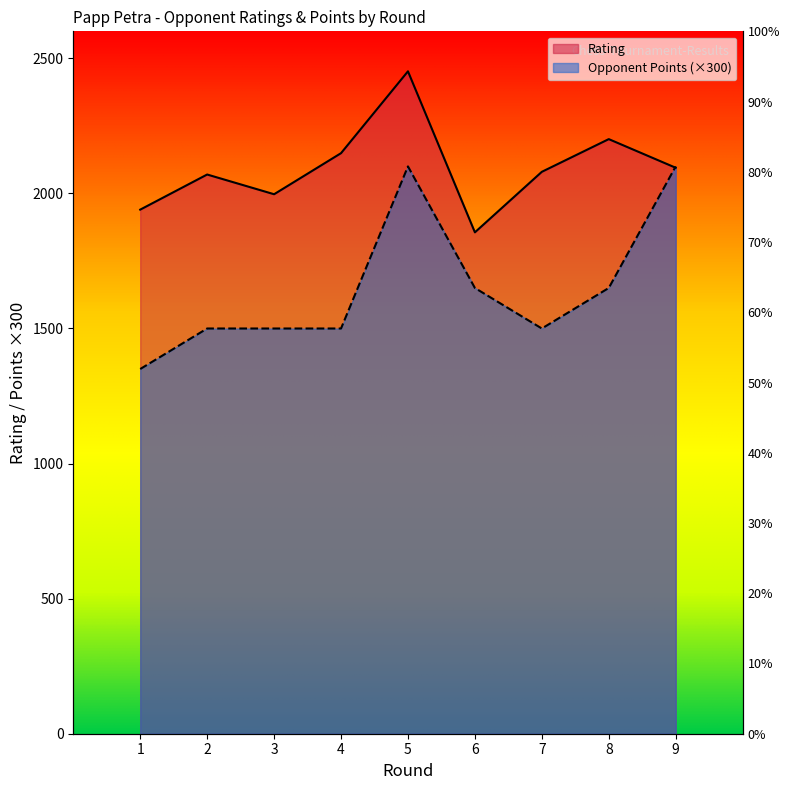

Rank the categories by Opponent Points value from lowest to highest.

1, 2, 3, 4, 7, 6, 8, 5, 9